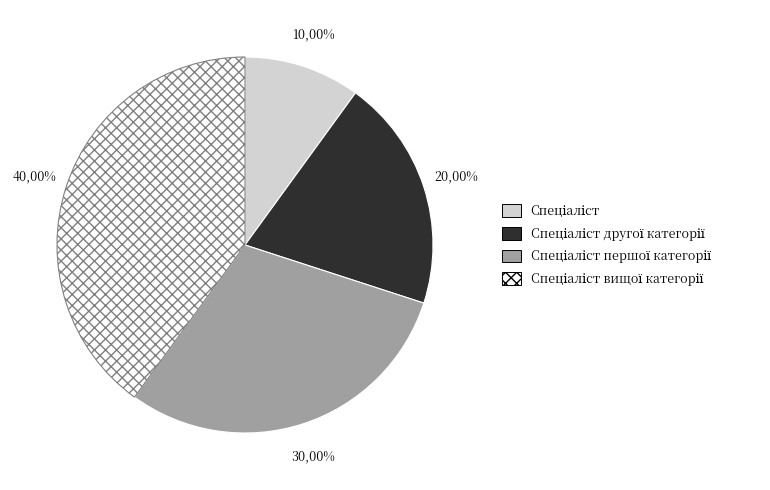

To the nearest percent, what portion does Спеціаліст другої категорії represent?

20%